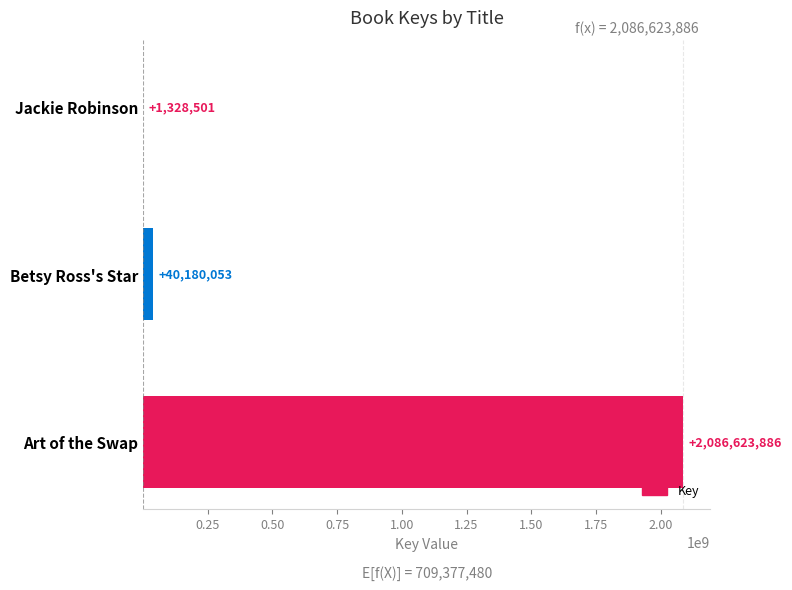

The chart shows a value of 1383120205 at Art of the Swap. True or false?

False